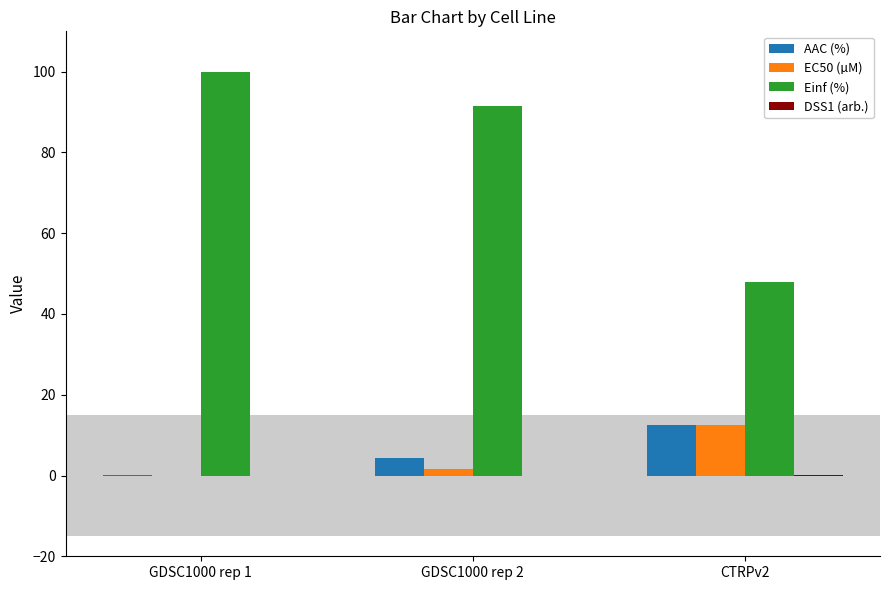

Which series has the largest total across all categories?

Einf (%)